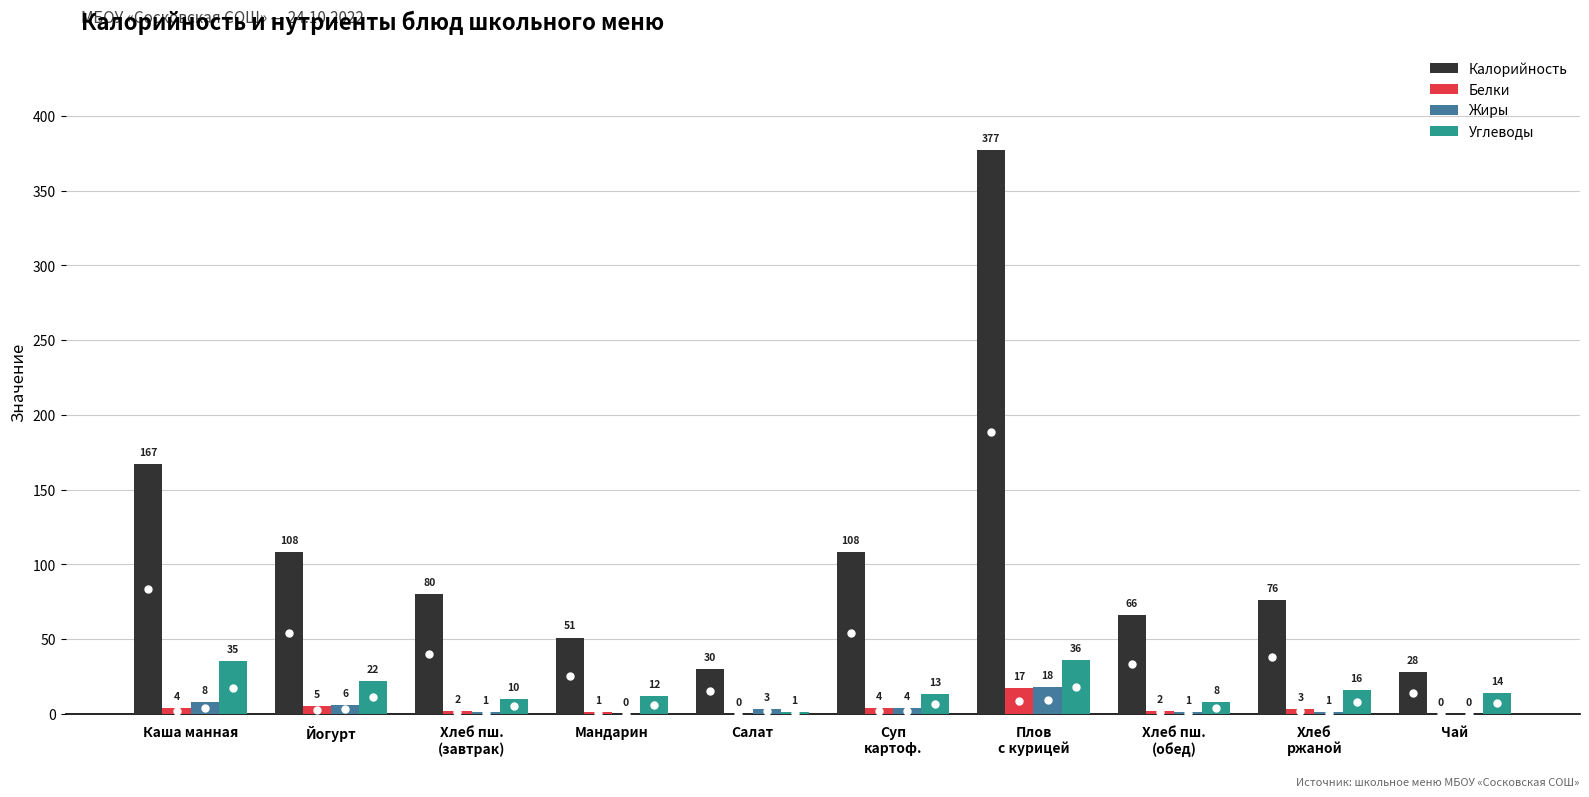

Which series changed the most between Каша манная and Мандарин?

Калорийность